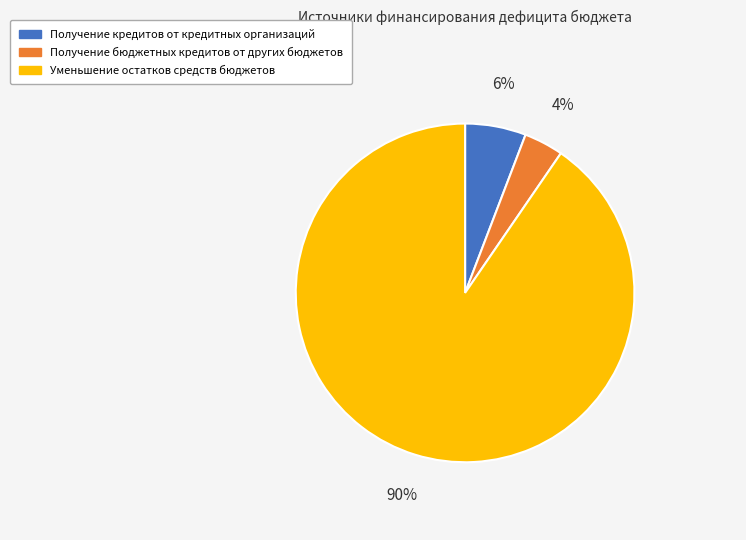

What percentage is the Получение бюджетных кредитов от других бюджетов slice, to the nearest percent?

4%